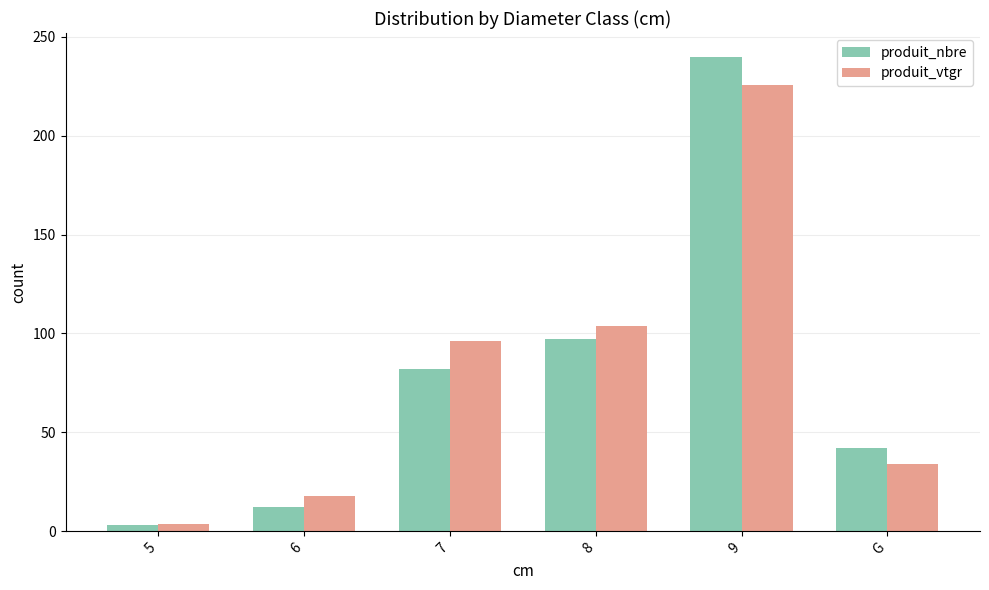

What is the label of the 3rd bar from the left?

7